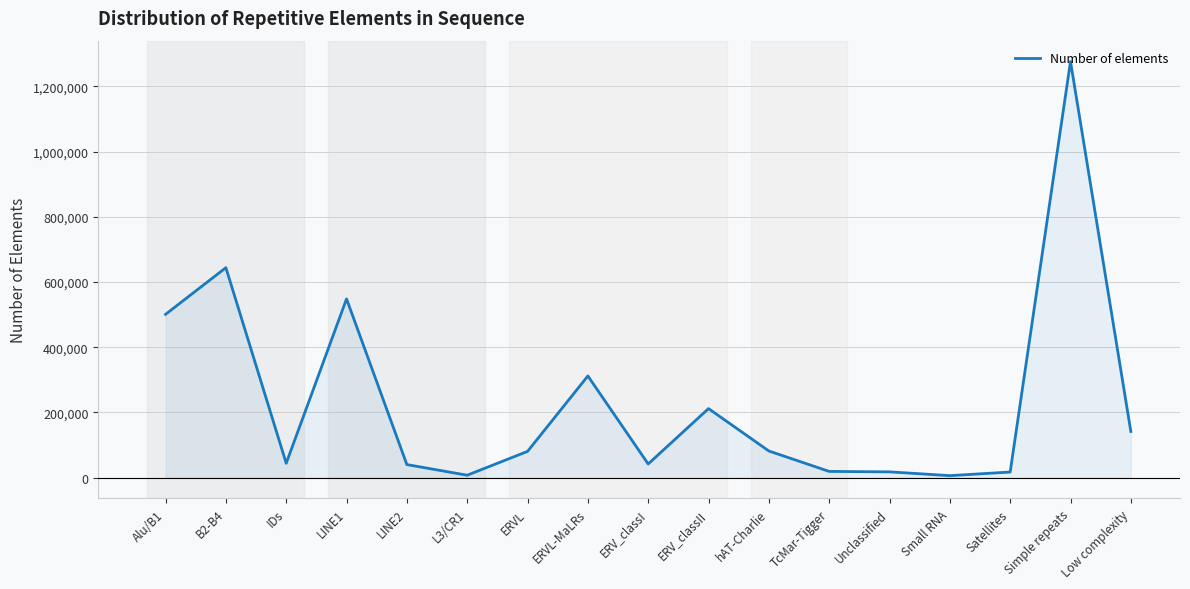

The chart shows a value of 926694 at B2-B4. True or false?

False